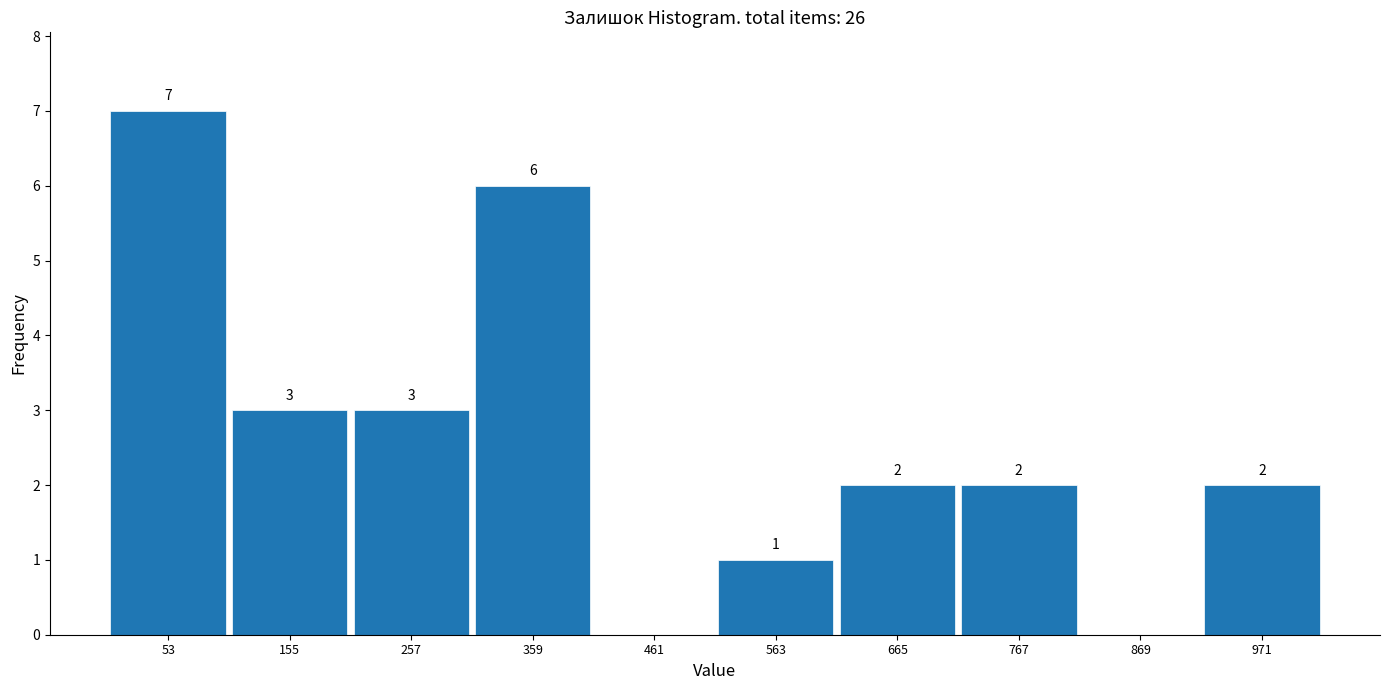

Which range on the x-axis has the tallest bar?

2 to 104